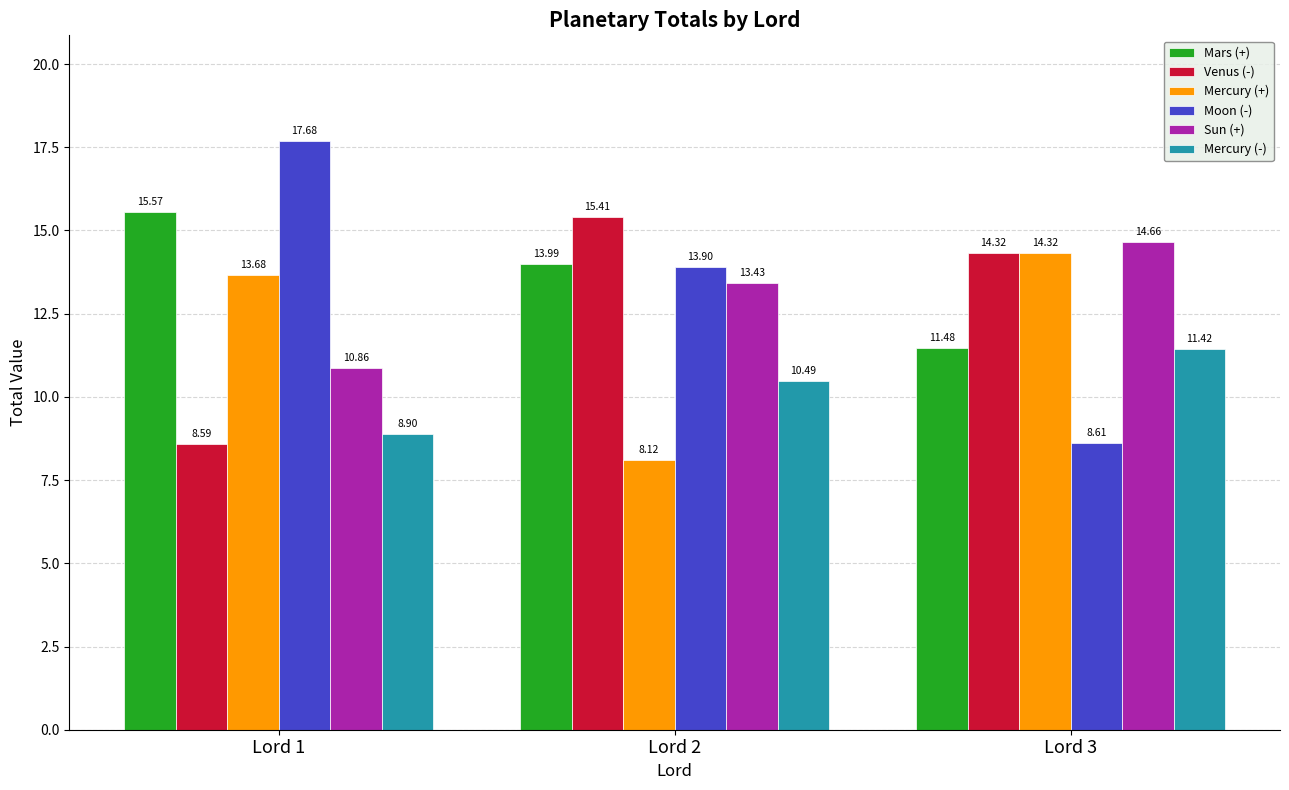

Where is Moon (-) nearest to the value 13?

Lord 2